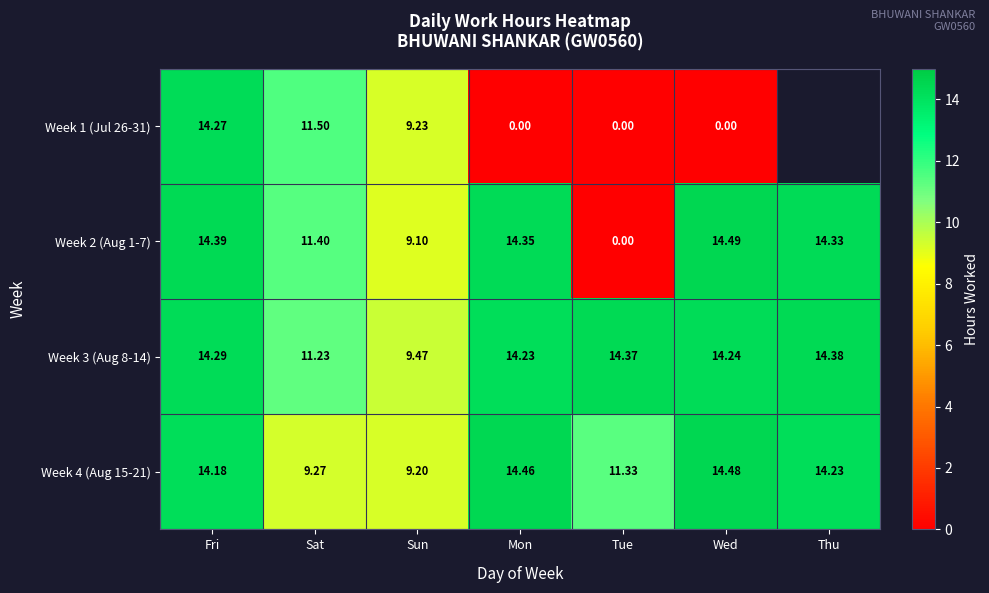

At which label is Week 2 (Aug 1-7) closest to 7?

Sun